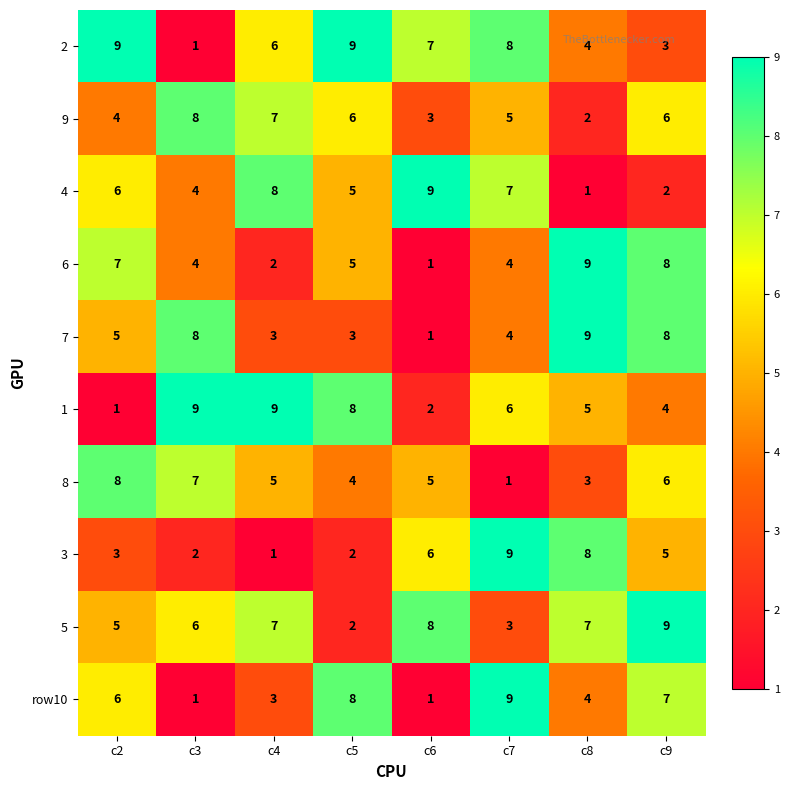

What is the sum of all row10 values?

39